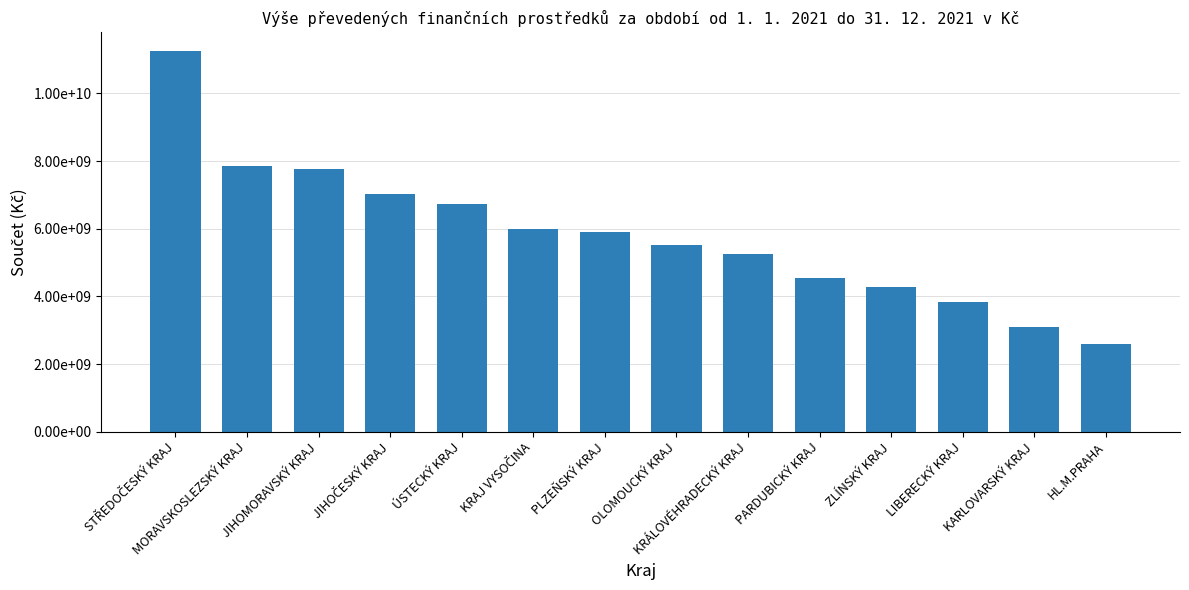

Between LIBERECKÝ KRAJ and JIHOMORAVSKÝ KRAJ, which is larger?

JIHOMORAVSKÝ KRAJ